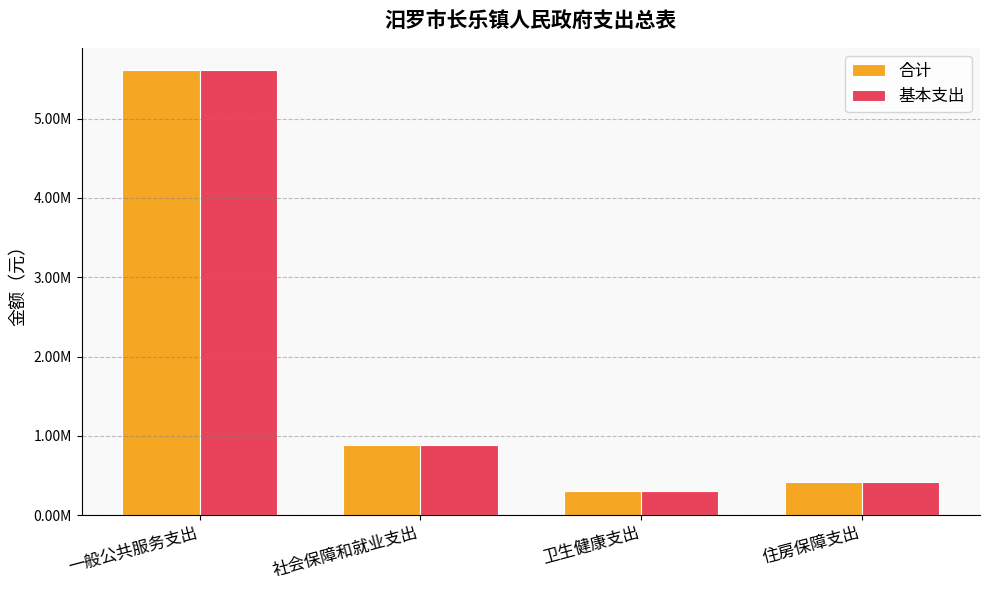

Does the chart contain stacked bars?

No